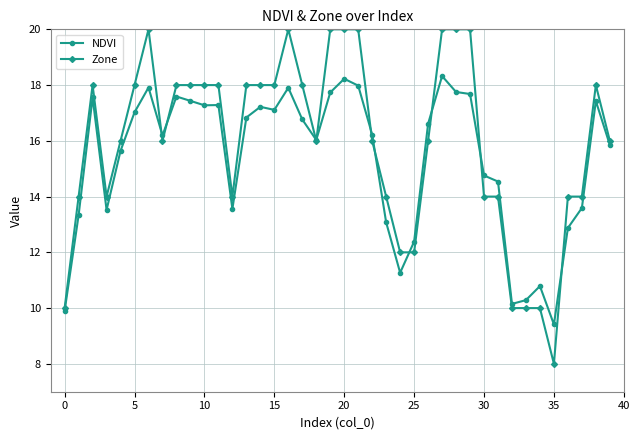

Rank the series by their maximum value, from lowest to highest.

NDVI, Zone